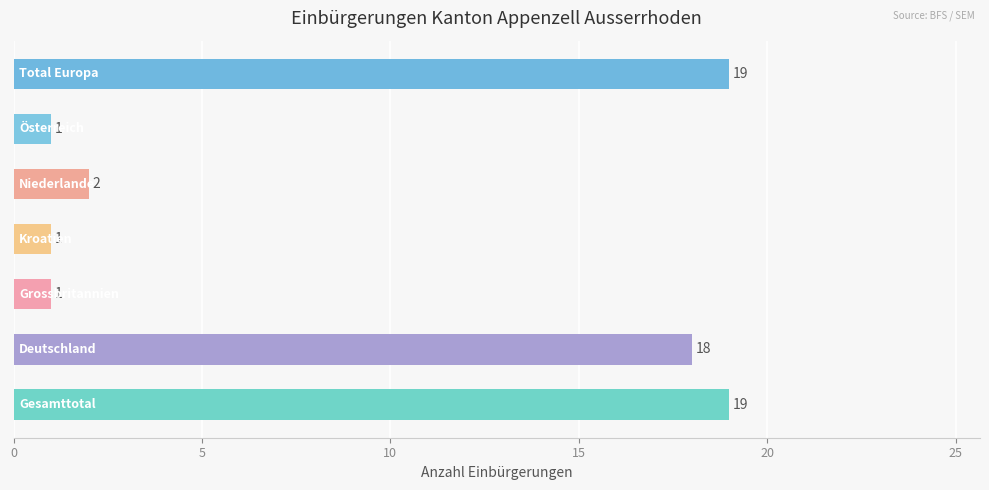

What is the average value?

9